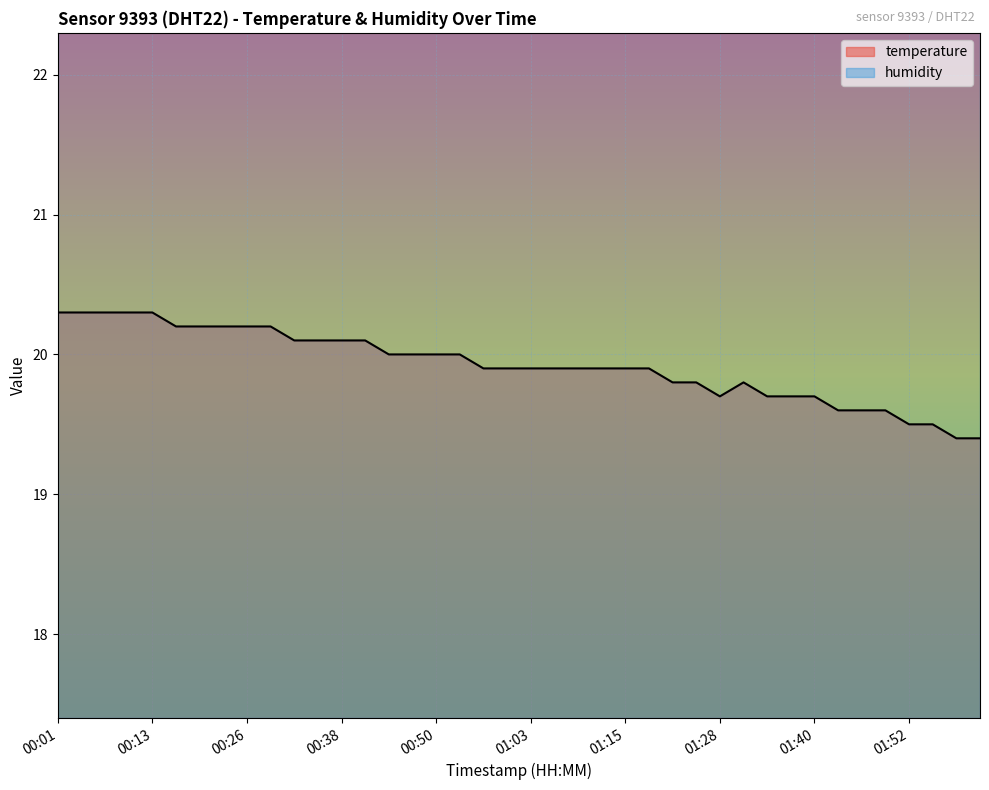

At which category does the chart reach its peak across all series?

00:01